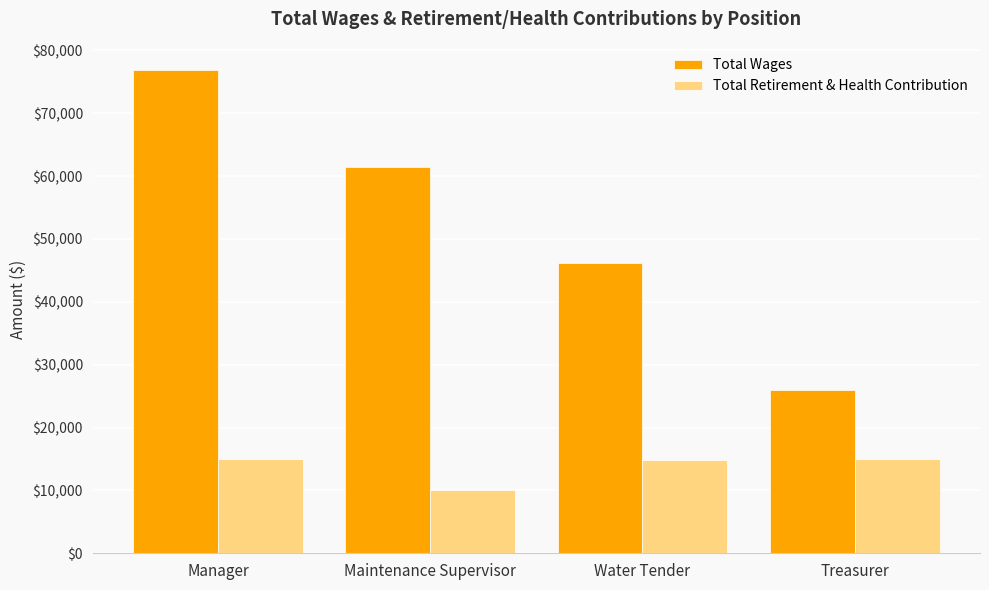

How many categories are shown in the chart?

4